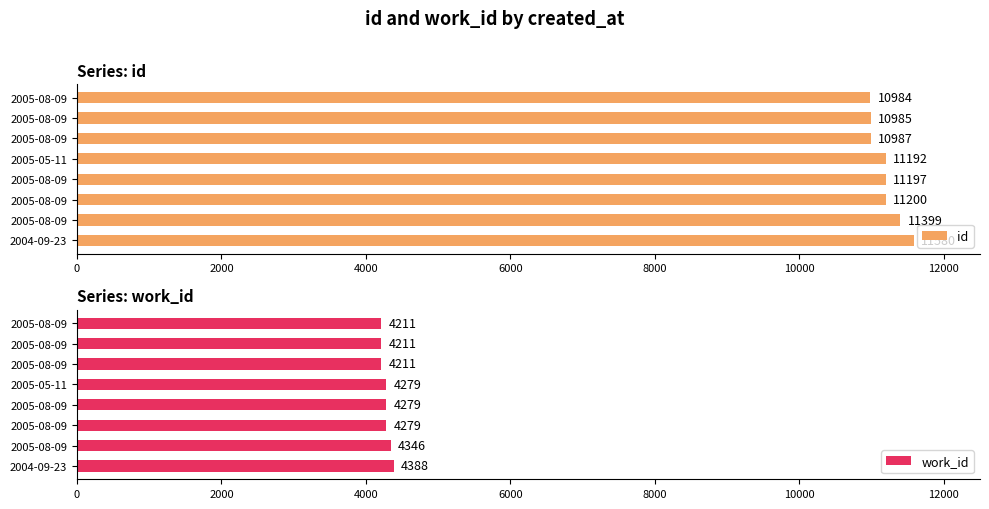

Between 2000 and 0, which is larger?

2000